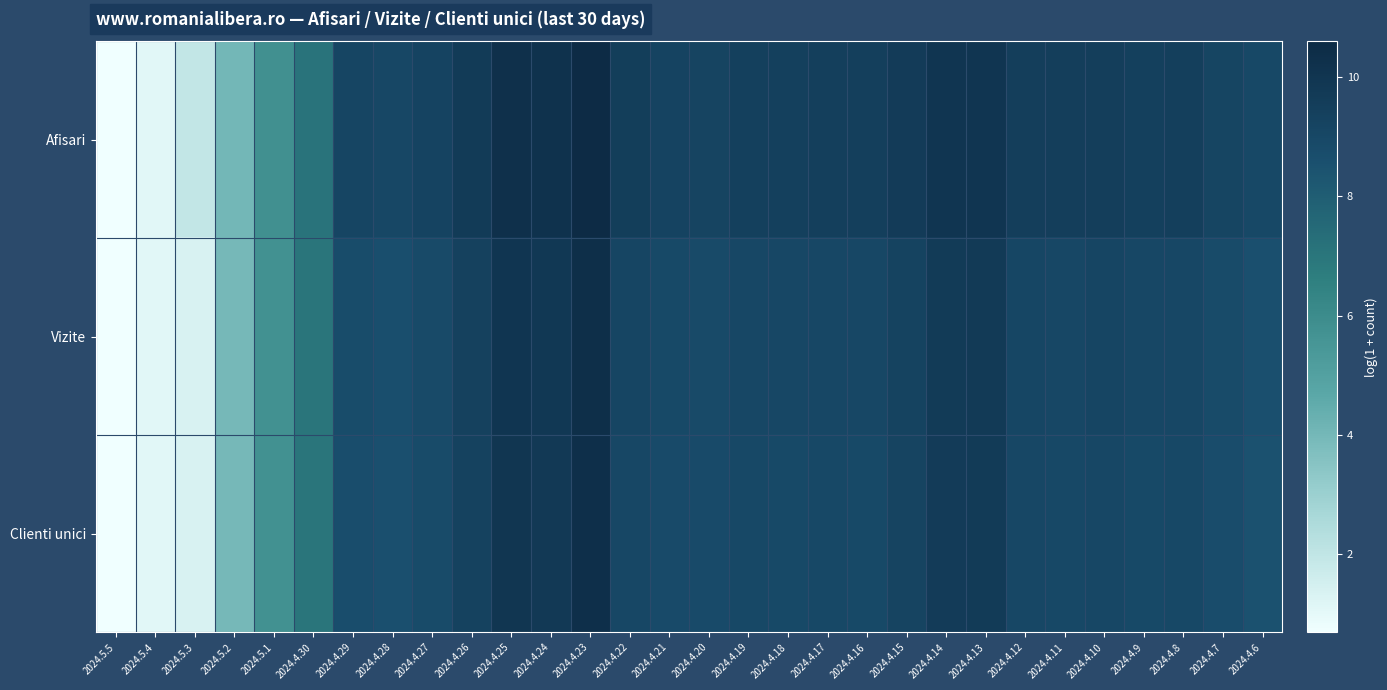

What is the greatest value displayed?

10.6